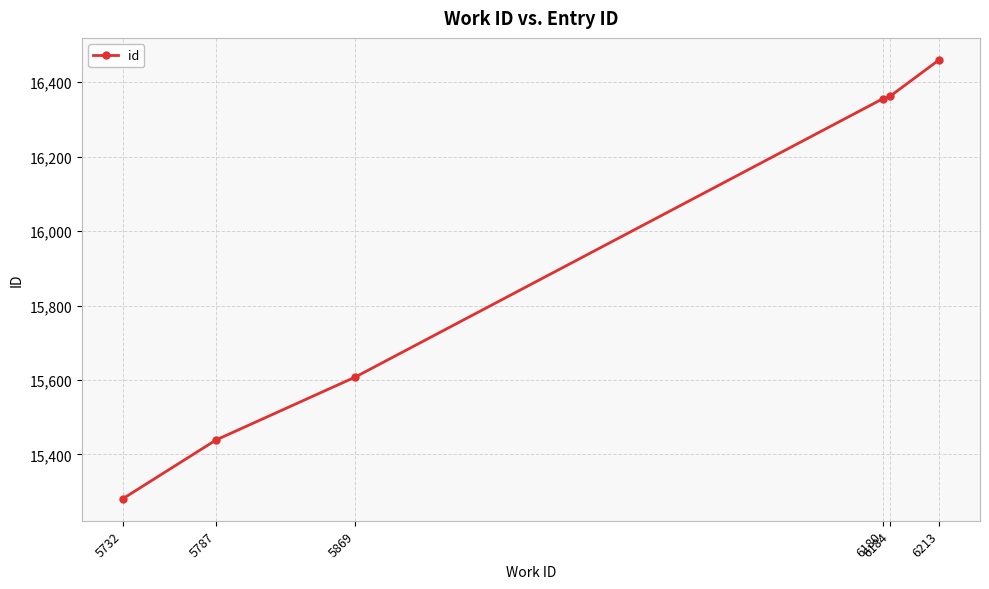

At which label is the value closest to 15870?

5869